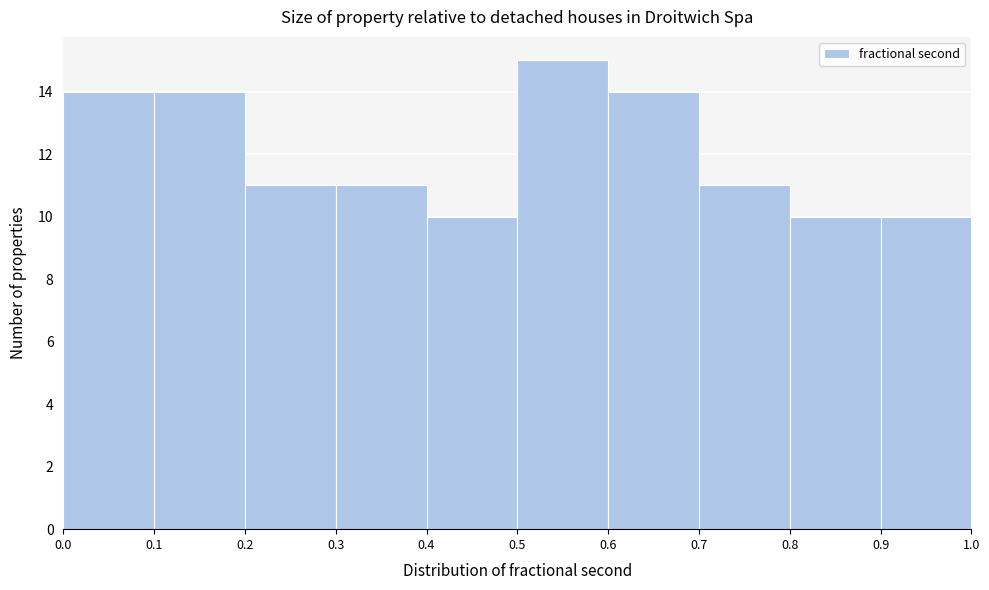

Reading left to right, transcribe this chart: for each bar, give the range it covers on the x-axis and its height. The values are not printed on the chart, so give them approximately, as read against the axis.

0.0 to 0.1: 14
0.1 to 0.2: 14
0.2 to 0.3: 11
0.3 to 0.4: 11
0.4 to 0.5: 10
0.5 to 0.6: 15
0.6 to 0.7: 14
0.7 to 0.8: 11
0.8 to 0.9: 10
0.9 to 1.0: 10